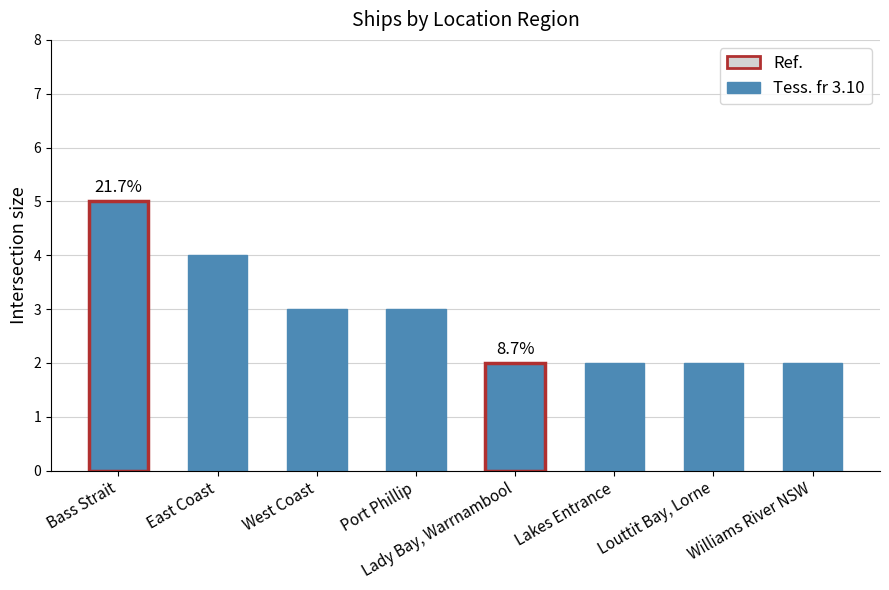

Where does the data first go above 3?

Bass Strait